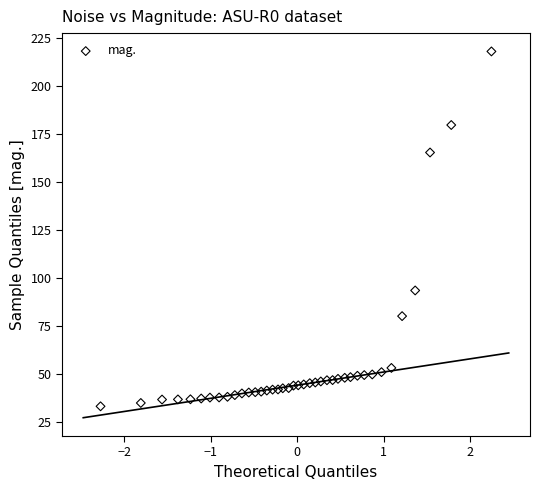

What Y value in the scatter plot is closest to 125?

93.6